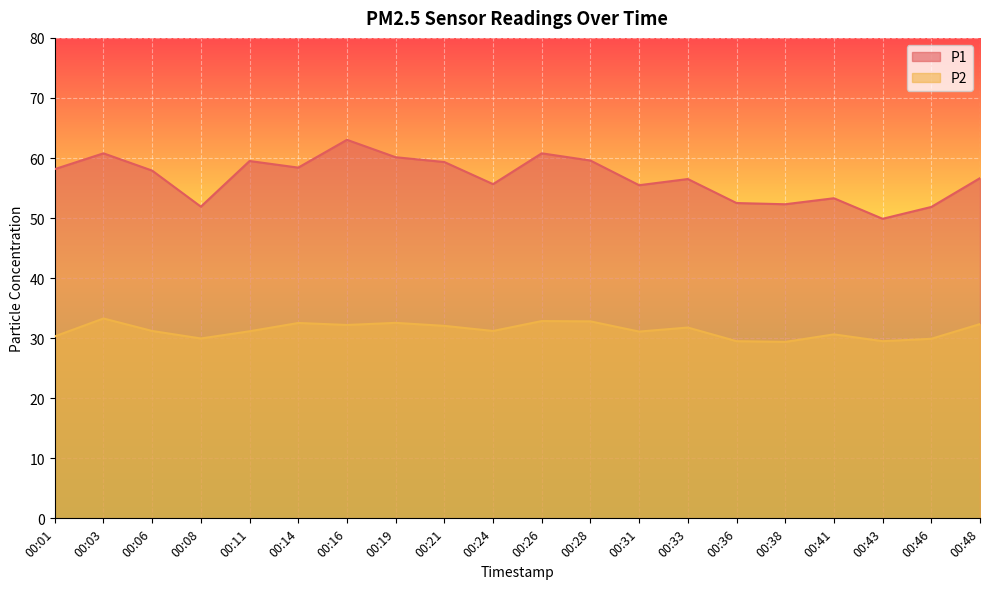

Does the chart display data point markers on the line(s)?

No